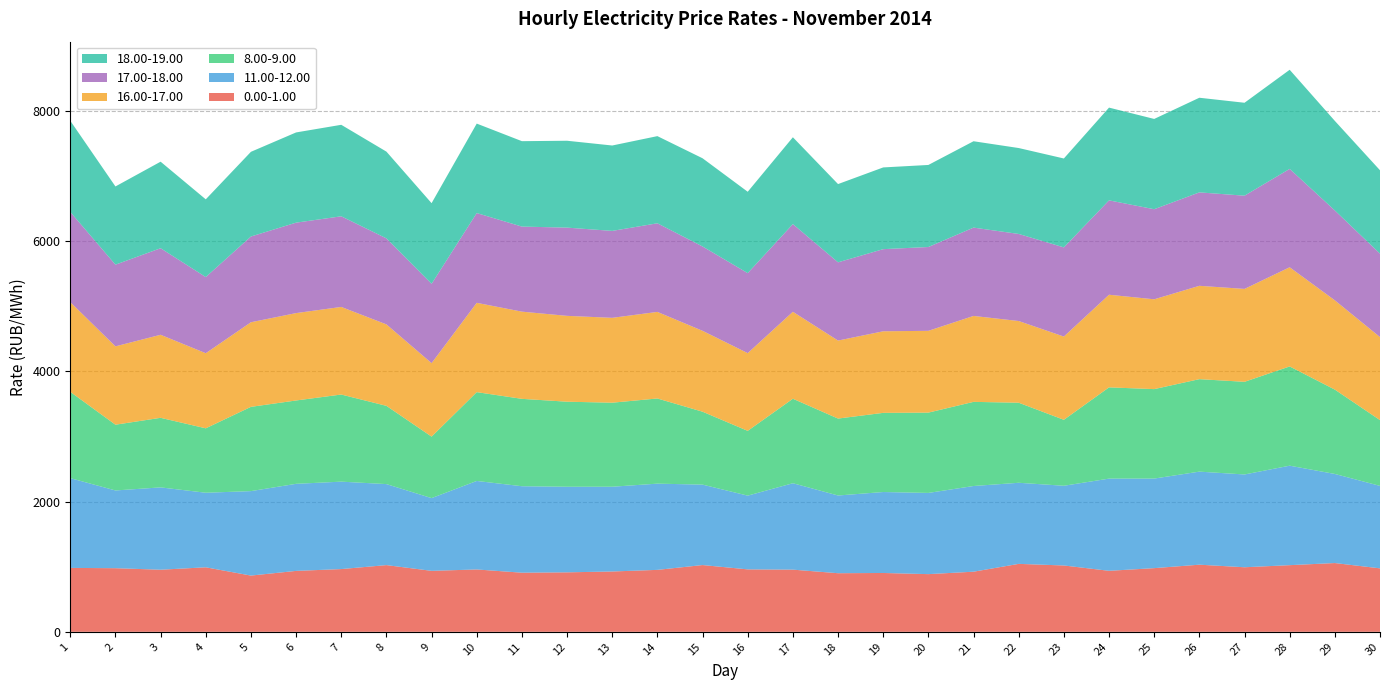

Reading left to right, transcribe all the data shown in this chart.

0.00-1.00: 981.3	976.8	953.4	990.5	863.5	935.3	963.3	1024.2	936.1	957.4	907.7	913.2	926.3	951.0	1025.0	958.6	954.5	899.7	903.4	885.6	923.0	1043.1	1018.5	936.5	977.6	1030.6	991.1	1023.4	1055.9	974.3
11.00-12.00: 1378.1	1193.5	1263.9	1144.7	1296.7	1336.8	1342.2	1243.7	1116.6	1358.8	1327.4	1313.9	1301.2	1323.8	1234.9	1132.1	1326.7	1193.2	1242.8	1246.8	1315.5	1245.0	1223.8	1415.5	1375.1	1428.8	1424.7	1527.2	1367.7	1266.1
8.00-9.00: 1325.3	1009.7	1068.3	989.2	1293.9	1279.8	1337.7	1201.5	944.4	1363.8	1341.8	1305.9	1290.4	1307.8	1119.7	994.7	1297.4	1181.3	1215.5	1233.0	1292.1	1229.3	1013.0	1401.1	1373.6	1419.9	1422.7	1523.9	1295.3	1010.2
16.00-17.00: 1377.2	1202.9	1274.8	1153.1	1298.8	1341.5	1344.9	1250.7	1128.1	1371.2	1338.8	1318.1	1303.0	1329.0	1241.9	1193.5	1335.1	1197.7	1252.4	1255.8	1319.2	1254.3	1277.9	1422.1	1378.9	1433.1	1426.4	1522.7	1370.7	1274.8
17.00-18.00: 1384.7	1254.2	1328.8	1169.2	1316.2	1388.5	1391.4	1320.5	1217.9	1378.2	1305.9	1354.5	1334.6	1360.5	1294.7	1228.1	1346.3	1201.1	1261.0	1286.8	1356.1	1336.8	1369.0	1448.9	1383.0	1434.3	1431.1	1510.3	1379.7	1280.8
18.00-19.00: 1399.9	1200.8	1328.8	1193.3	1300.5	1385.3	1404.9	1332.0	1238.2	1373.7	1311.5	1333.8	1311.1	1338.3	1354.3	1249.3	1333.1	1201.5	1254.8	1259.9	1326.0	1319.1	1365.1	1424.1	1386.1	1453.1	1426.8	1521.9	1375.1	1280.3